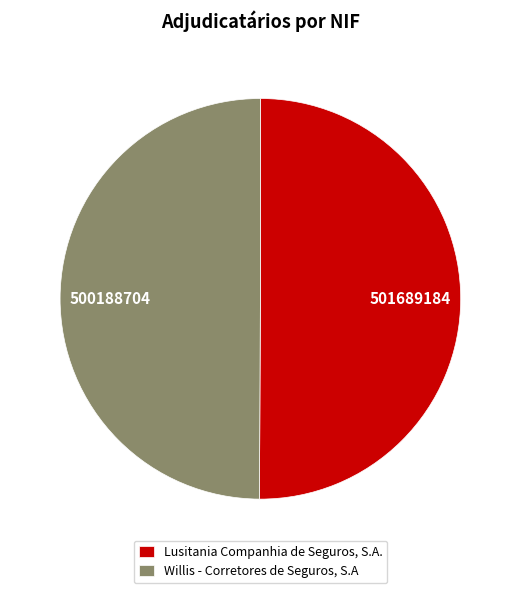

Approximately how many times larger is the value at Lusitania Companhia de Seguros, S.A. compared to Willis - Corretores de Seguros, S.A?

1.0